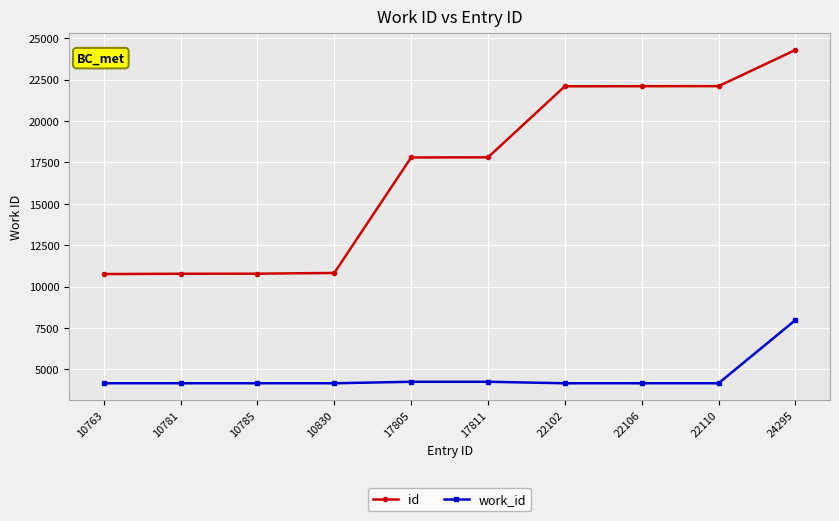

True or false: id has a value of 19268 at 10781.

False